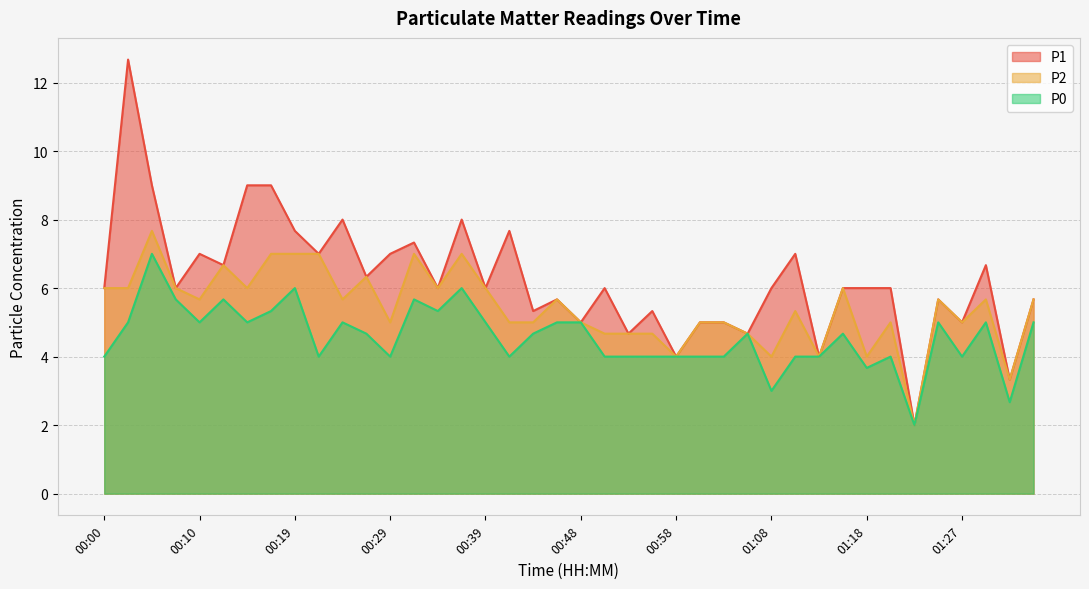

Reading left to right, transcribe all the data shown in this chart.

P1: 00:00=6.0	00:02=12.7	00:05=9.0	00:07=6.0	00:10=7.0	00:12=6.7	00:14=9.0	00:17=9.0	00:19=7.7	00:22=7.0	00:24=8.0	00:26=6.3	00:29=7.0	00:31=7.3	00:34=6.0	00:36=8.0	00:39=6.0	00:41=7.7	00:43=5.3	00:46=5.7	00:48=5.0	00:51=6.0	00:53=4.7	00:56=5.3	00:58=4.0	01:00=5.0	01:03=5.0	01:05=4.7	01:08=6.0	01:10=7.0	01:13=4.0	01:15=6.0	01:18=6.0	01:20=6.0	01:22=2.0	01:25=5.7	01:27=5.0	01:30=6.7	01:32=3.3	01:35=5.7
P2: 00:00=6.0	00:02=6.0	00:05=7.7	00:07=6.0	00:10=5.7	00:12=6.7	00:14=6.0	00:17=7.0	00:19=7.0	00:22=7.0	00:24=5.7	00:26=6.3	00:29=5.0	00:31=7.0	00:34=6.0	00:36=7.0	00:39=6.0	00:41=5.0	00:43=5.0	00:46=5.7	00:48=5.0	00:51=4.7	00:53=4.7	00:56=4.7	00:58=4.0	01:00=5.0	01:03=5.0	01:05=4.7	01:08=4.0	01:10=5.3	01:13=4.0	01:15=6.0	01:18=4.0	01:20=5.0	01:22=2.0	01:25=5.7	01:27=5.0	01:30=5.7	01:32=3.3	01:35=5.7
P0: 00:00=4.0	00:02=5.0	00:05=7.0	00:07=5.7	00:10=5.0	00:12=5.7	00:14=5.0	00:17=5.3	00:19=6.0	00:22=4.0	00:24=5.0	00:26=4.7	00:29=4.0	00:31=5.7	00:34=5.3	00:36=6.0	00:39=5.0	00:41=4.0	00:43=4.7	00:46=5.0	00:48=5.0	00:51=4.0	00:53=4.0	00:56=4.0	00:58=4.0	01:00=4.0	01:03=4.0	01:05=4.7	01:08=3.0	01:10=4.0	01:13=4.0	01:15=4.7	01:18=3.7	01:20=4.0	01:22=2.0	01:25=5.0	01:27=4.0	01:30=5.0	01:32=2.7	01:35=5.0